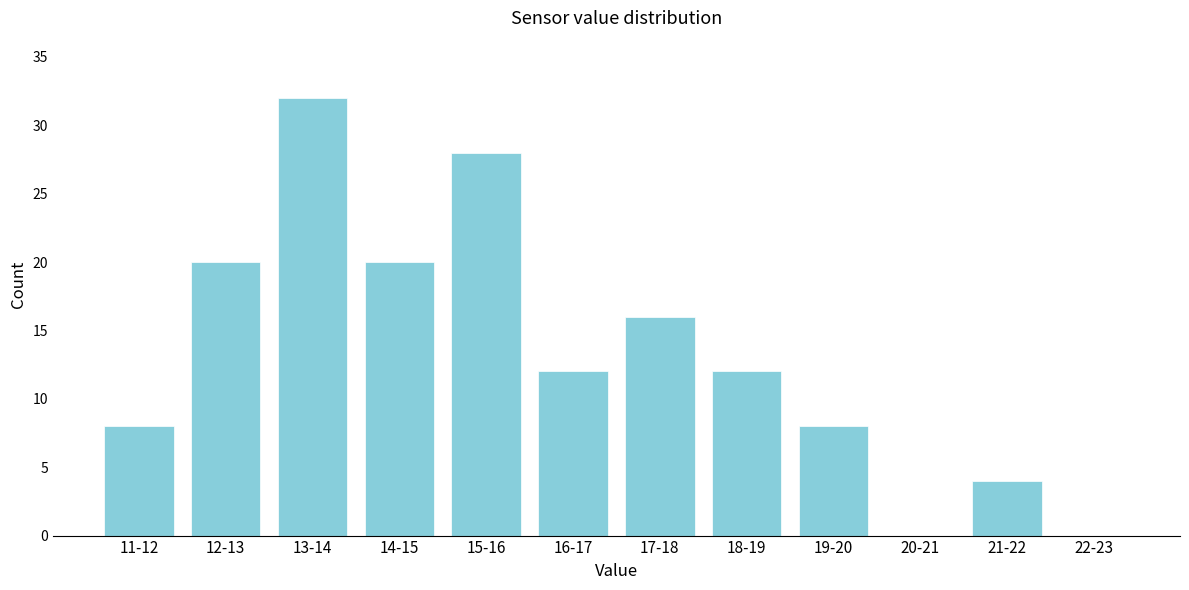

Reading right to left, transcribe all the data shown in this chart.

22-23=0	21-22=4	20-21=0	19-20=8	18-19=12	17-18=16	16-17=12	15-16=28	14-15=20	13-14=32	12-13=20	11-12=8